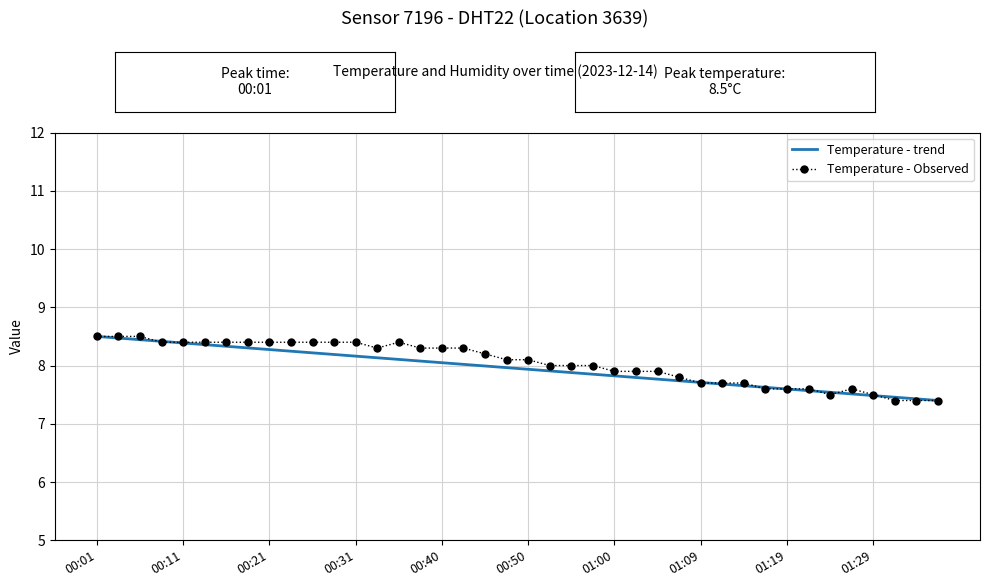

At how many categories does at least one series exceed 7?

40